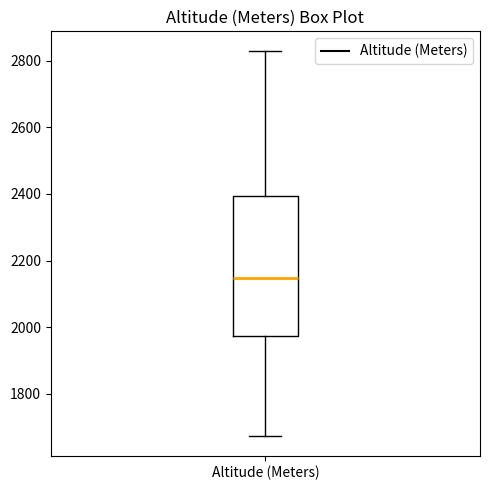

Where does the median line of the box for Altitude (Meters) sit on the y-axis? The values are not printed on the chart, so give them approximately, as read against the axis.

2140